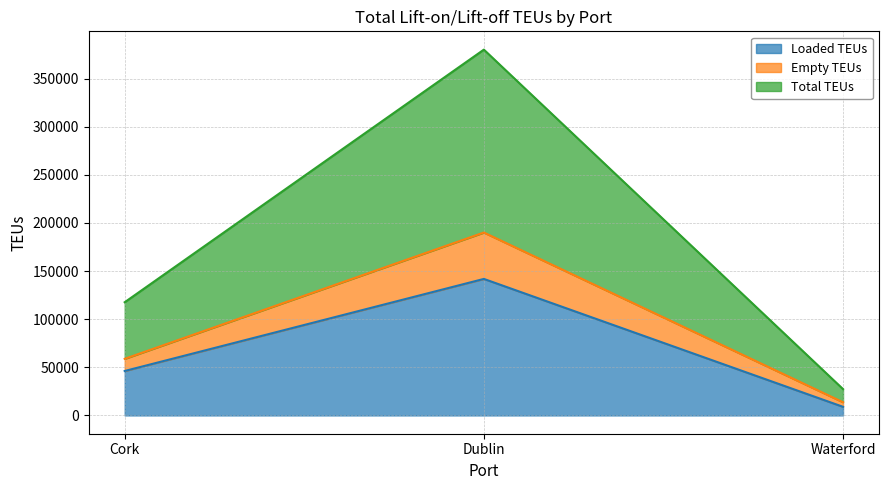

What is the total value across all series at Waterford?

49967